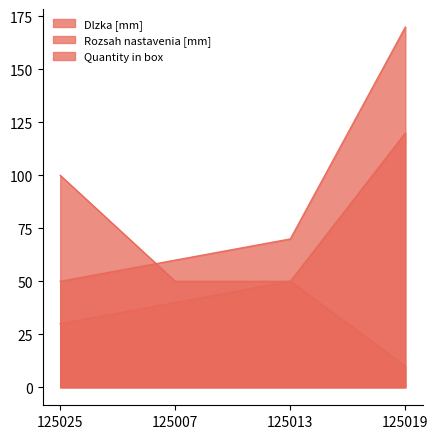

The value of Rozsah nastavenia [mm] at 125013 is 21. True or false?

False